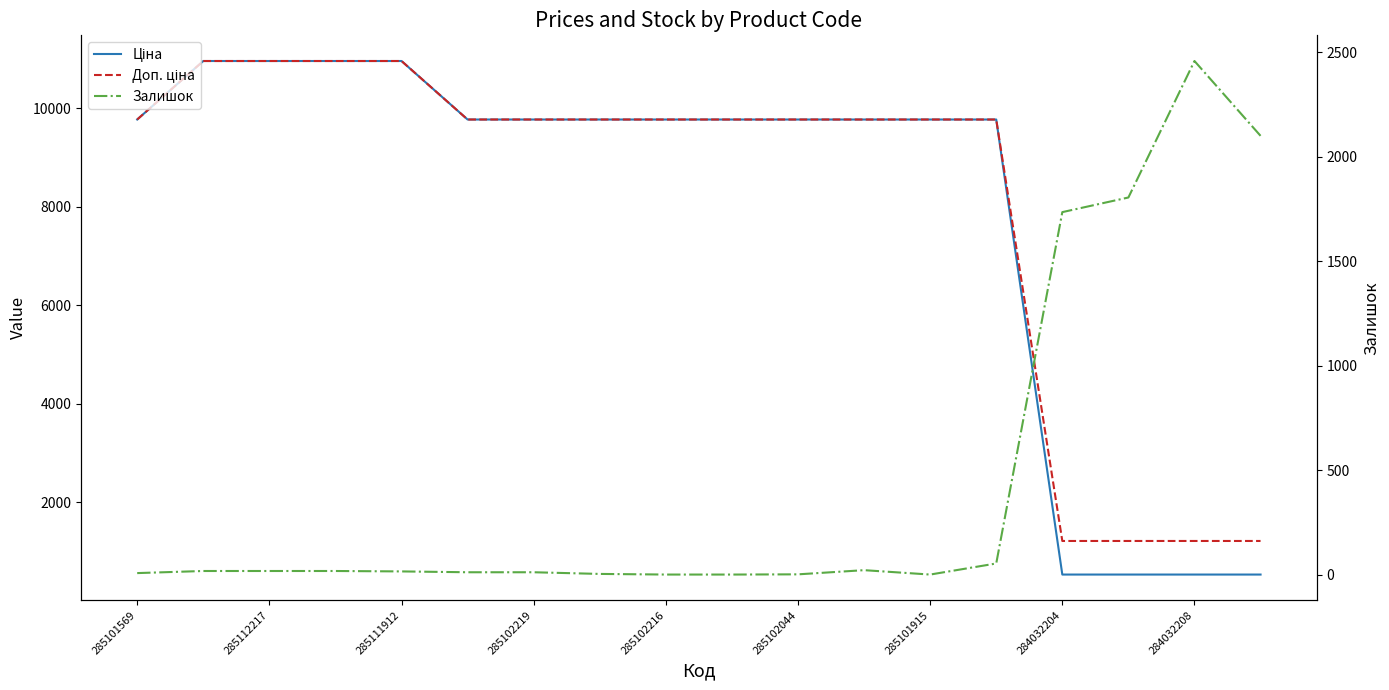

The value of Доп. ціна at 285101915 is 15886.7. True or false?

False